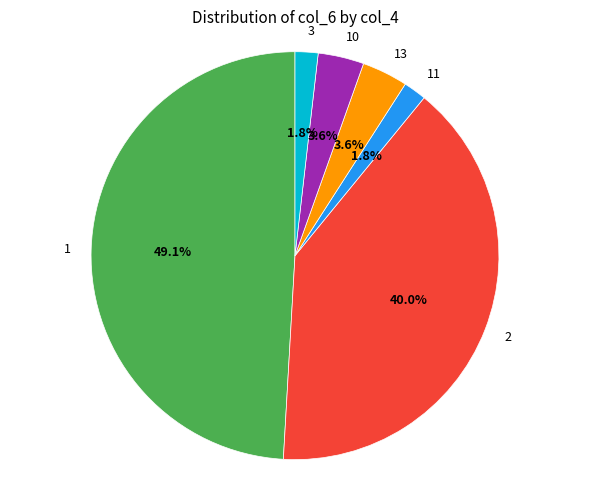

How much of the chart is everything except 1?

50.9%